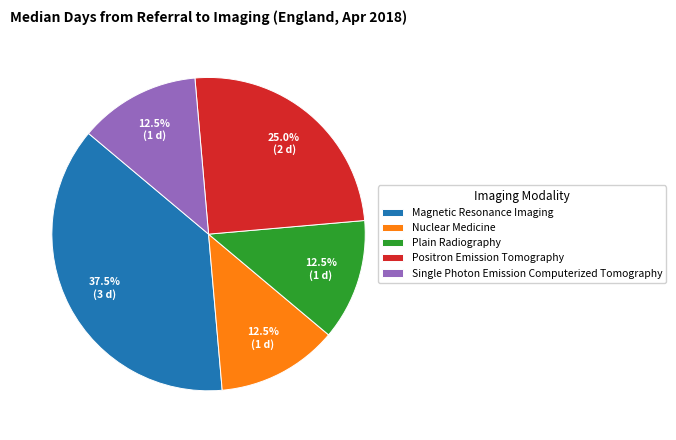

What percentage do Plain Radiography and Magnetic Resonance Imaging together represent?

50.0%